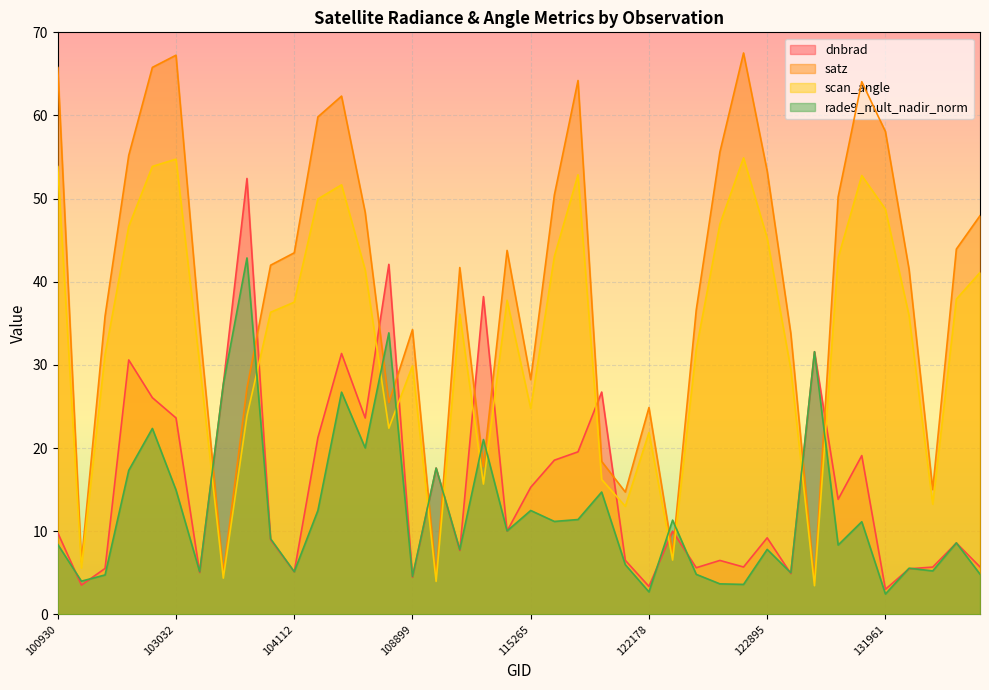

How many intersections are there between scan_angle and rade9_mult_nadir_norm?

12